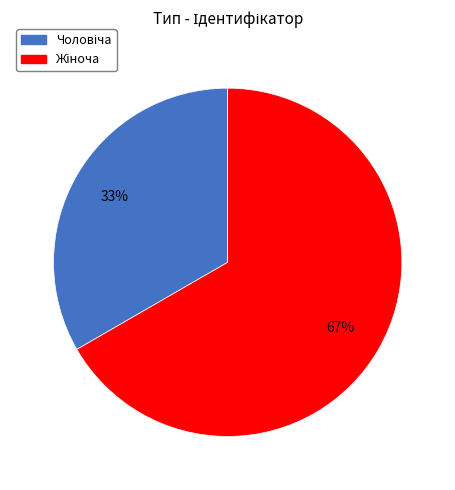

To the nearest percent, what is the average slice percentage?

50%